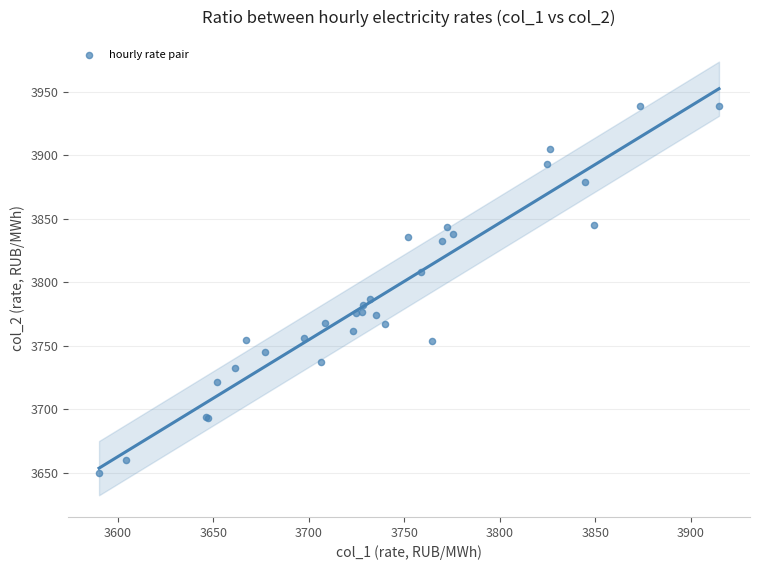

What Y value in the scatter plot is closest to 3794?

3786.7